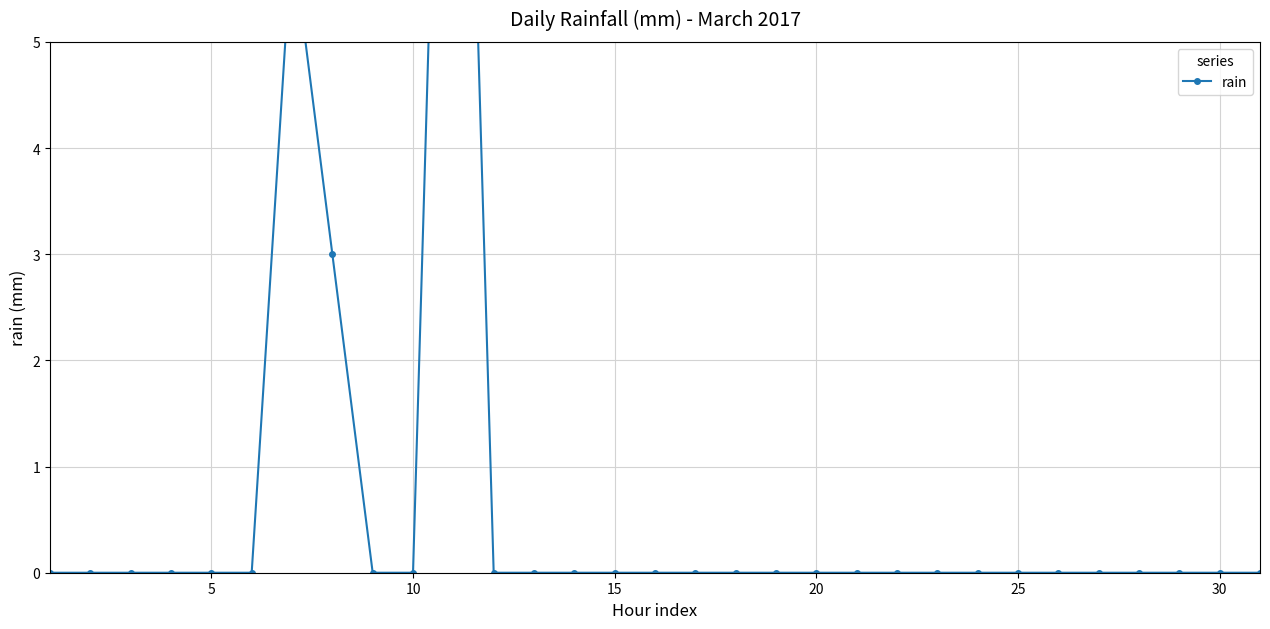

Reading left to right, list all the values displayed in this chart.

0	0	0	0	0	0	6	3	0	0	13	0	0	0	0	0	0	0	0	0	0	0	0	0	0	0	0	0	0	0	0